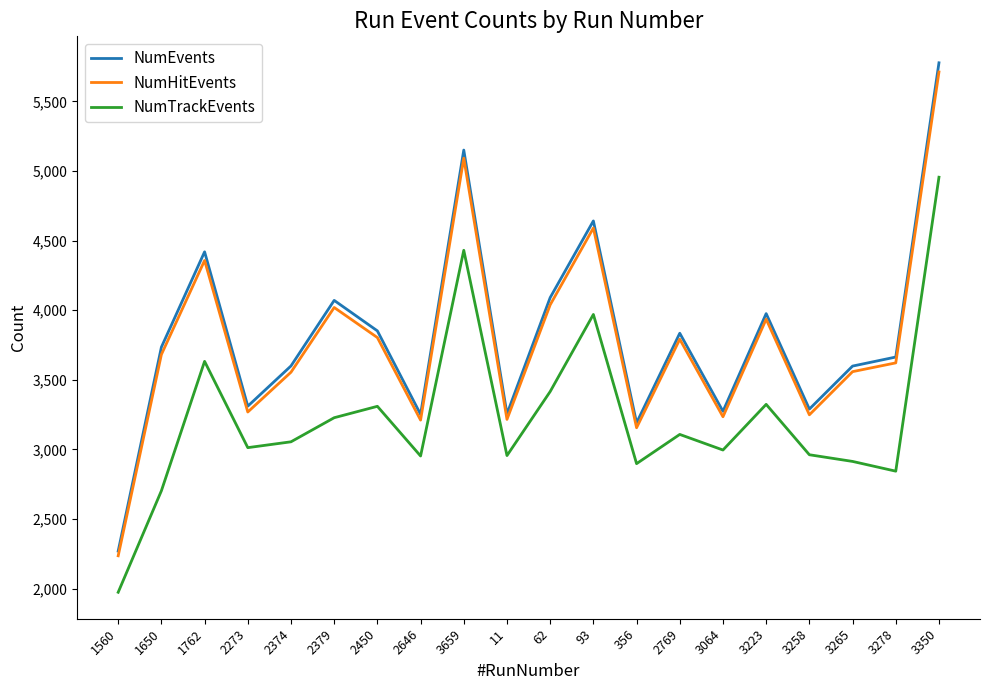

What is the total value across all series at 1762?

12408